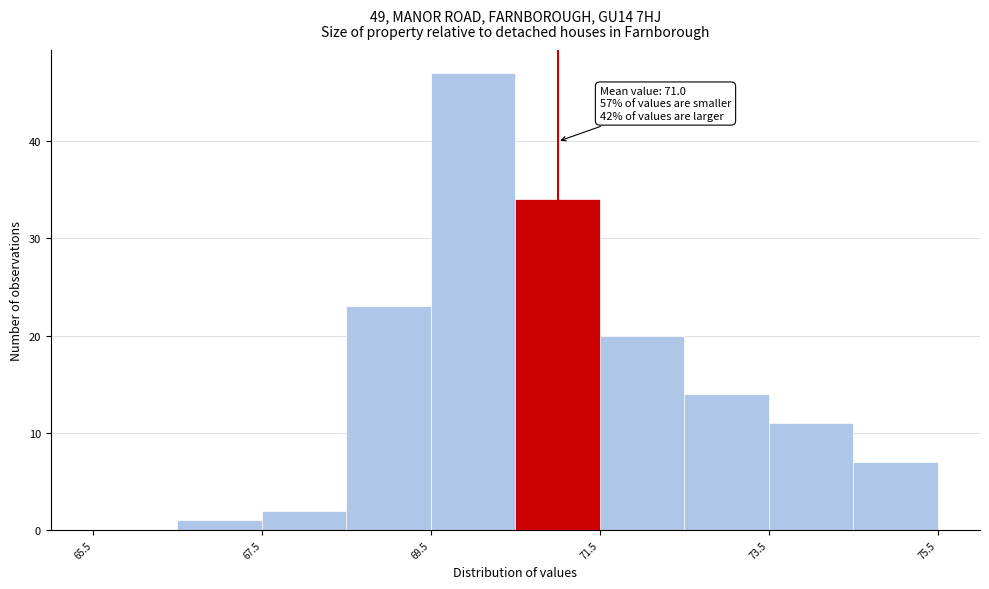

Which range on the x-axis has the tallest bar?

69.5 to 70.5